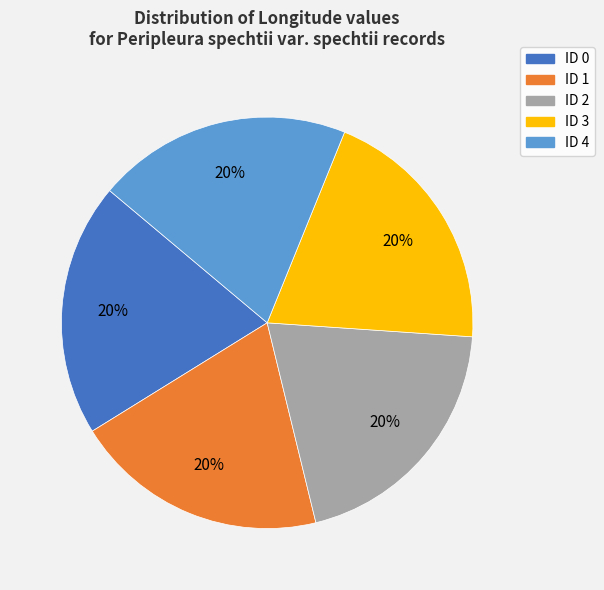

True or false: ID 4 accounts for 20% of the total.

True